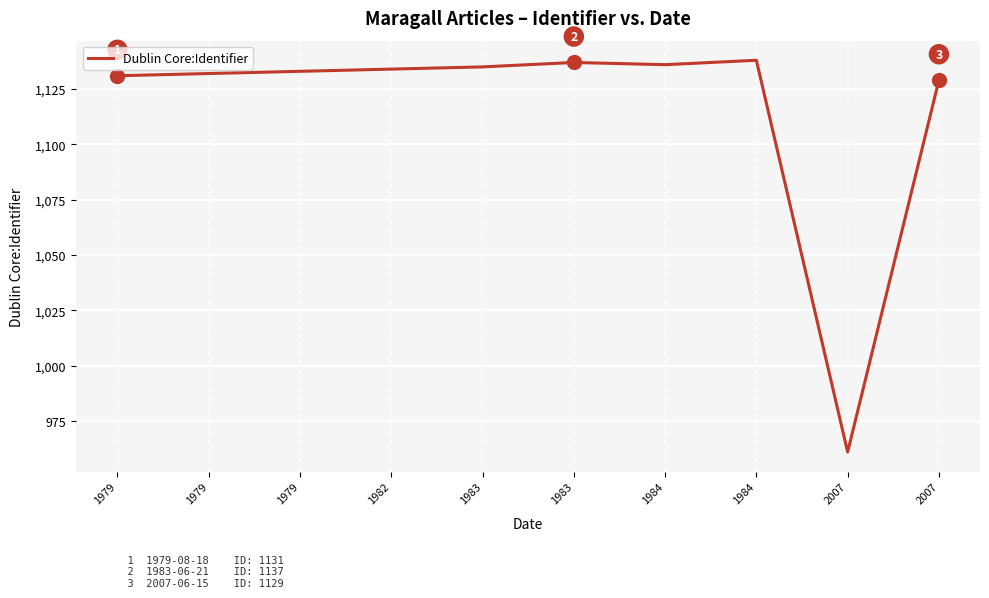

How many lines are shown in the chart?

1